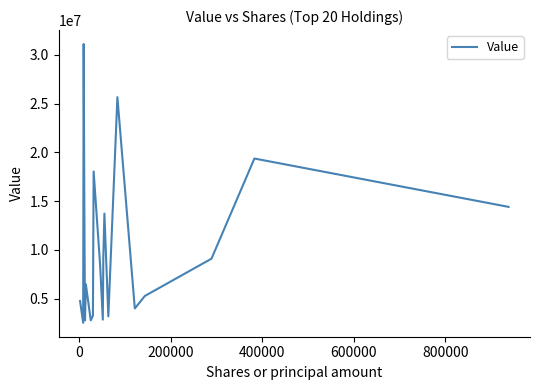

What is the difference between the second highest and second lowest values?

22908000